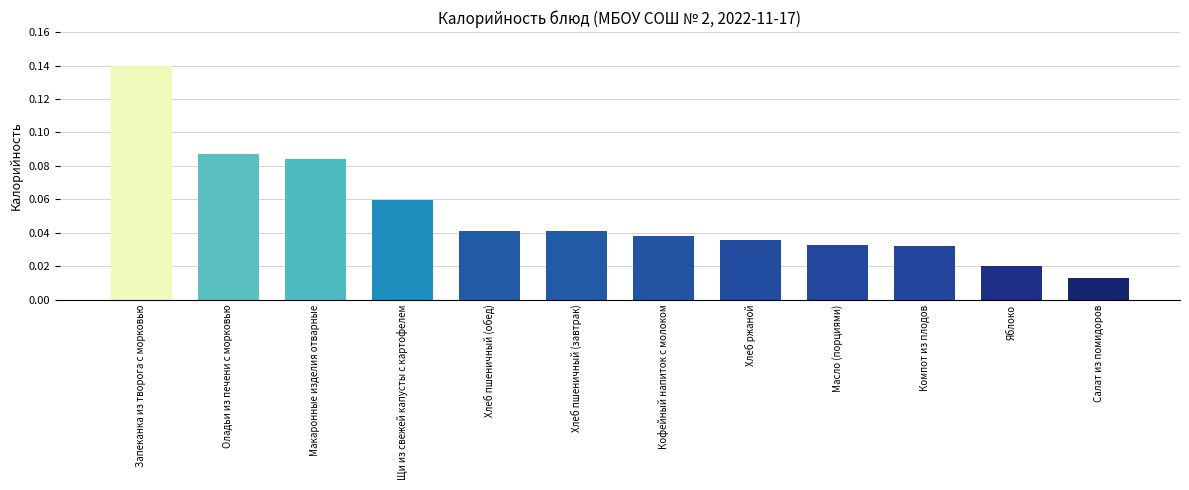

The value at Запеканка из творога с морковью is 0.0. True or false?

False